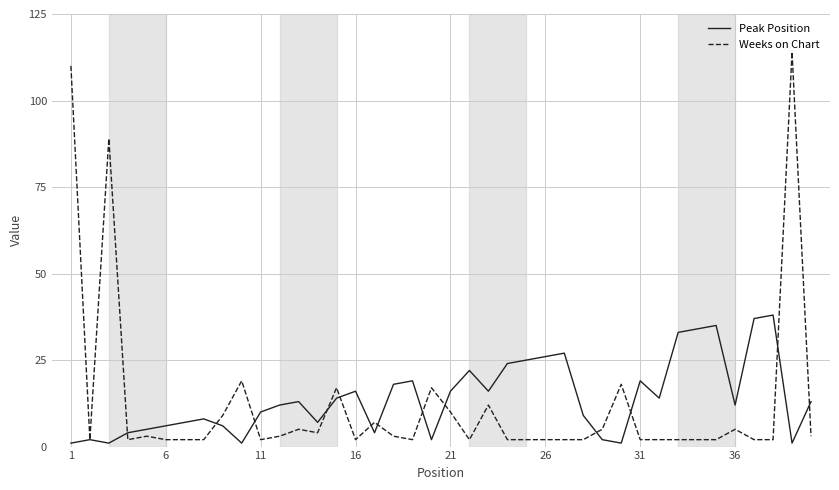

Reading right to left, transcribe all the data shown in this chart.

Peak Position: 13	1	38	37	12	35	34	33	14	19	1	2	9	27	26	25	24	16	22	16	2	19	18	4	16	14	7	13	12	10	1	6	8	7	6	5	4	1	2	1
Weeks on Chart: 3	114	2	2	5	2	2	2	2	2	18	5	2	2	2	2	2	12	2	10	17	2	3	7	2	17	4	5	3	2	19	9	2	2	2	3	2	89	2	110